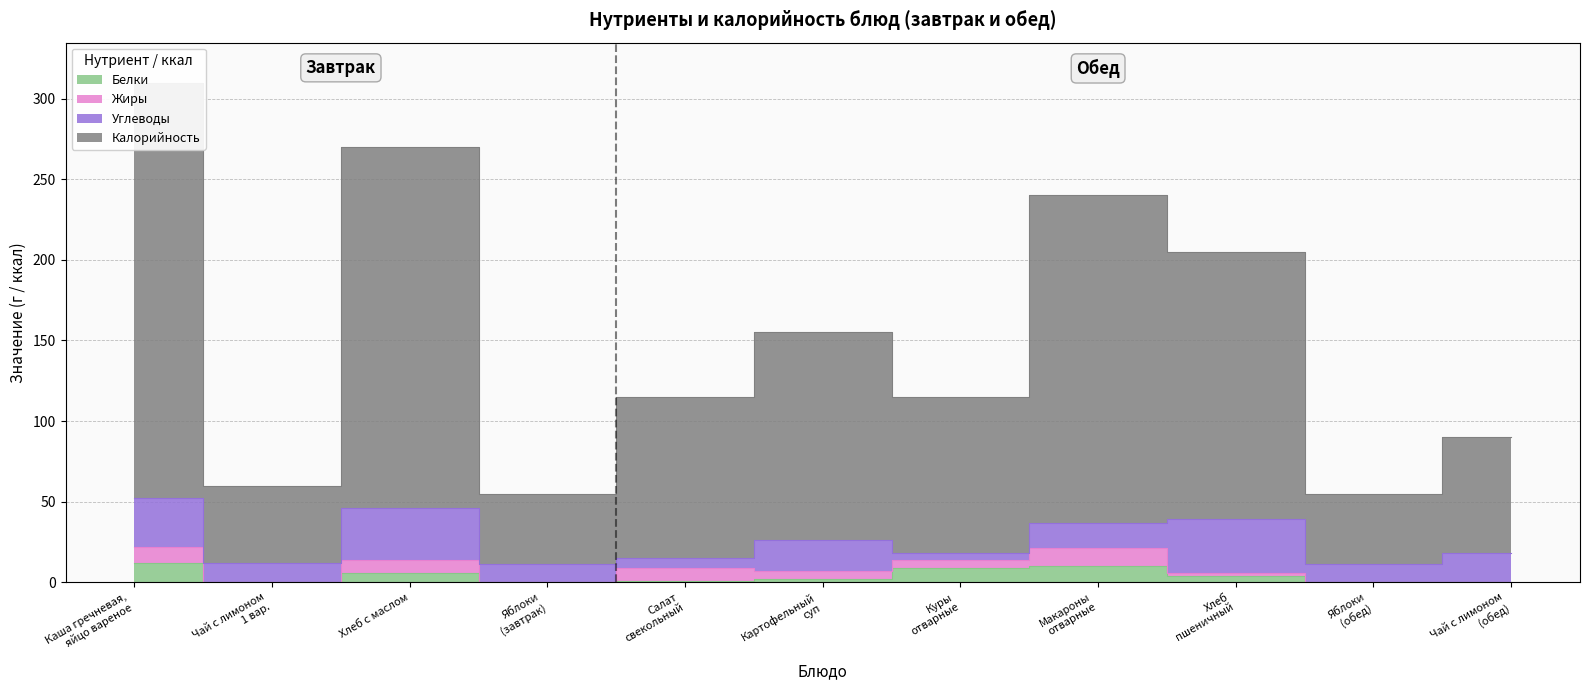

What is the label of the 10th point from the right?

Чай с лимоном
1 вар.